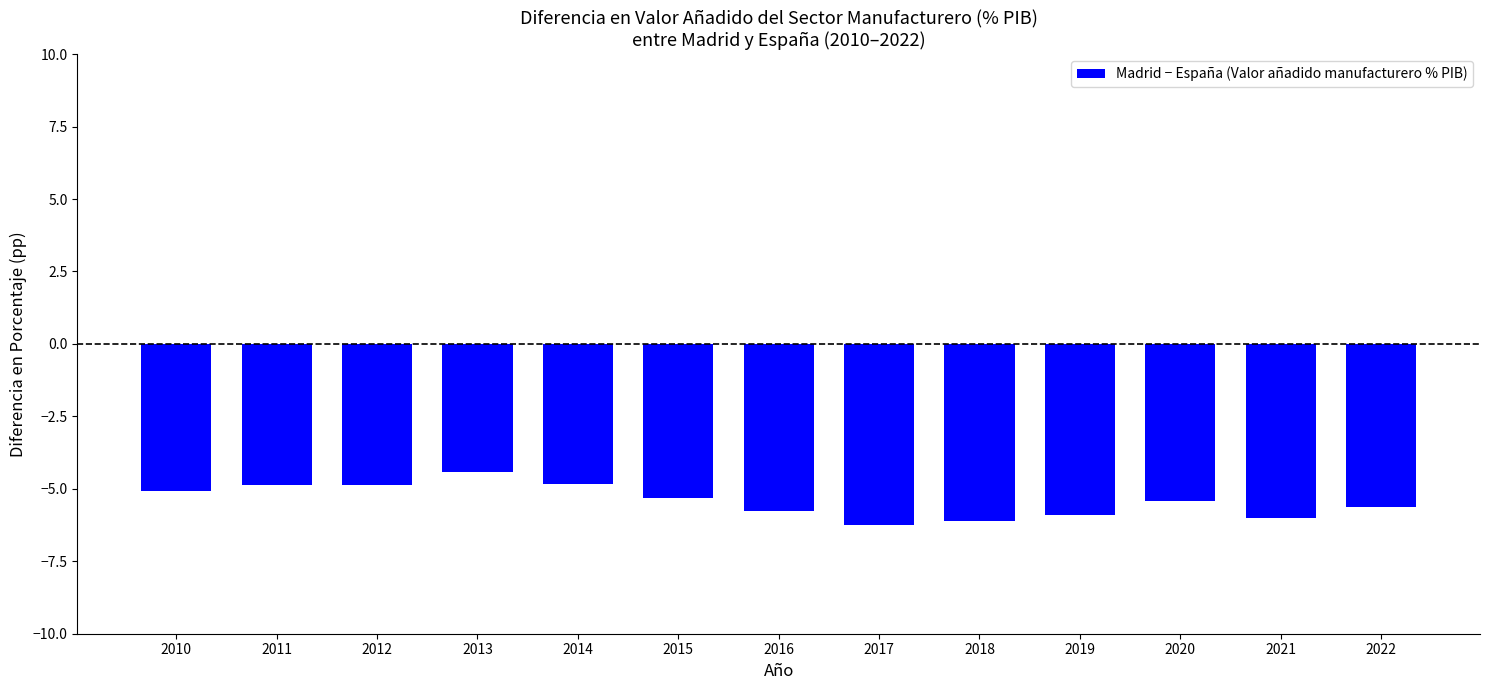

At which category does the chart reach its peak across all series?

2013